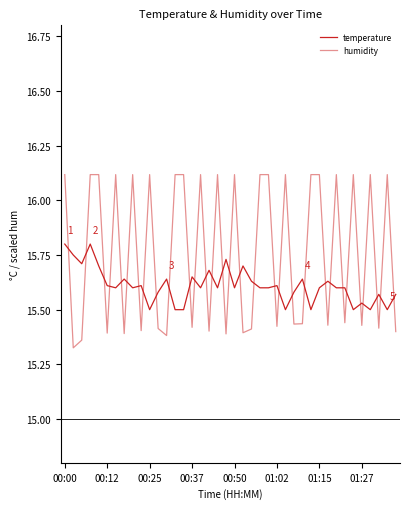

At which category is the sum across all series the highest?

00:00